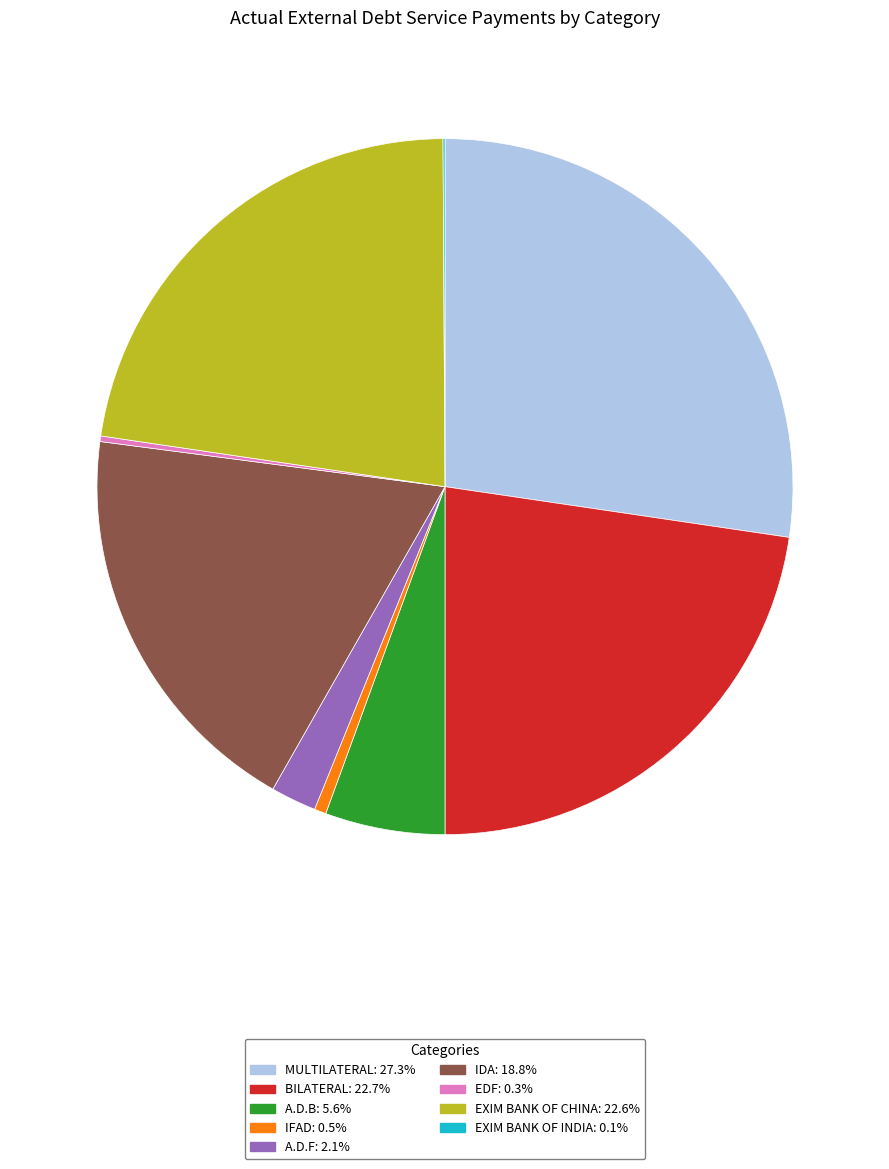

Is there any slice that represents more than half of the pie?

No